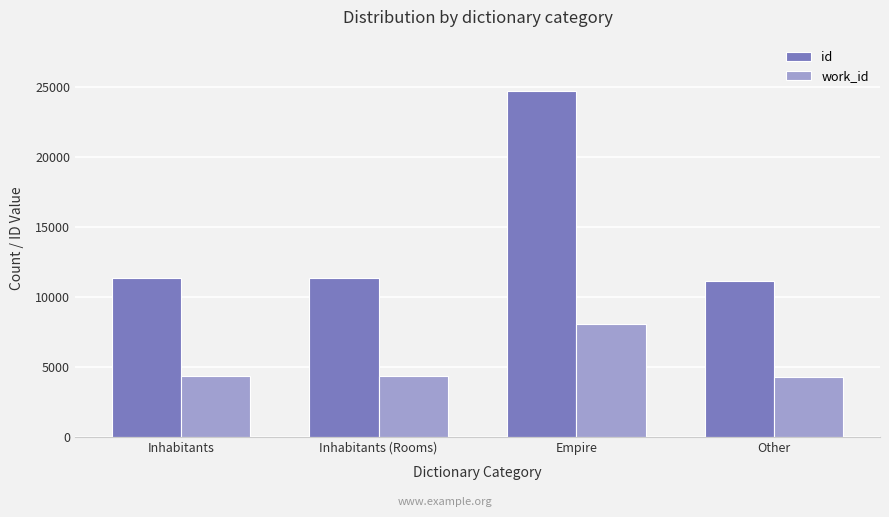

True or false: work_id has a value of 4325 at Inhabitants.

True